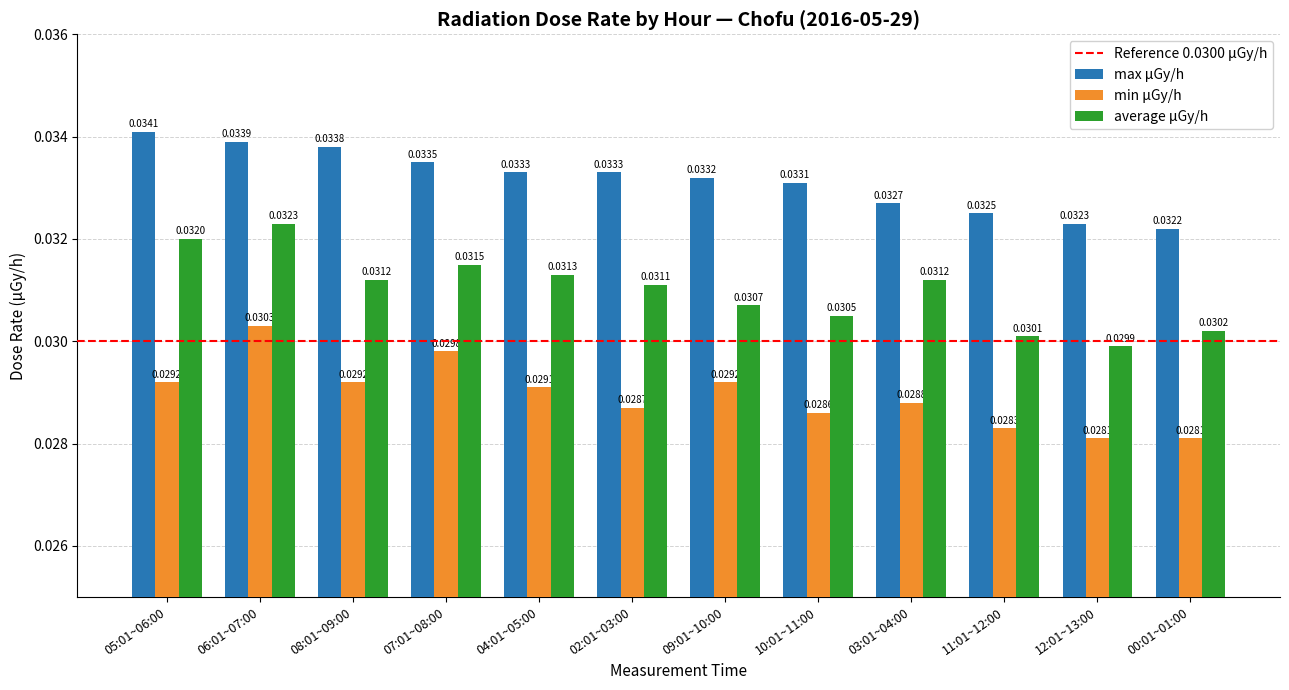

Rank the series by their average value, from lowest to highest.

min μGy/h, average μGy/h, max μGy/h